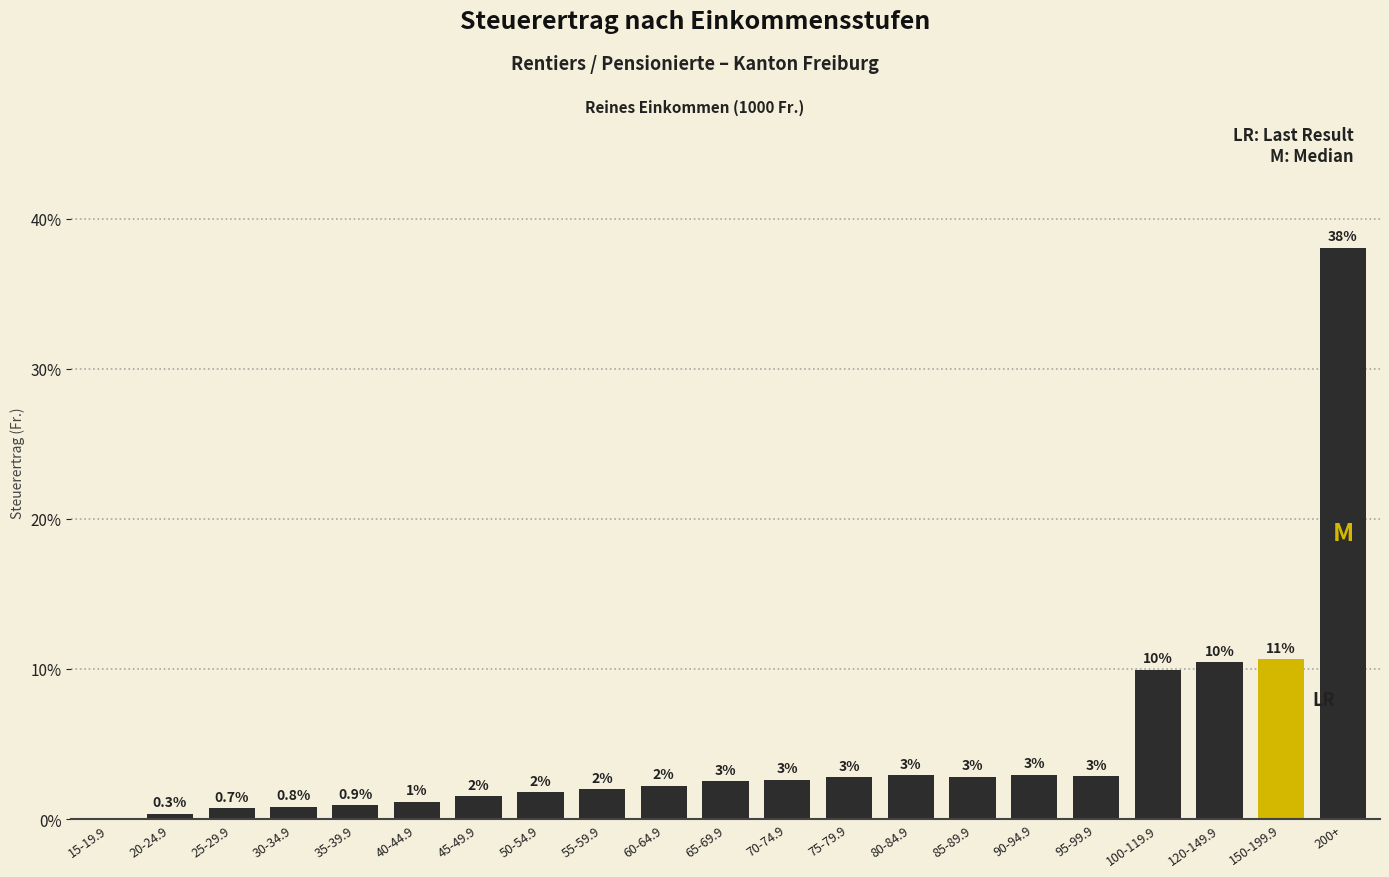

Which label corresponds to the largest value in the chart?

200+